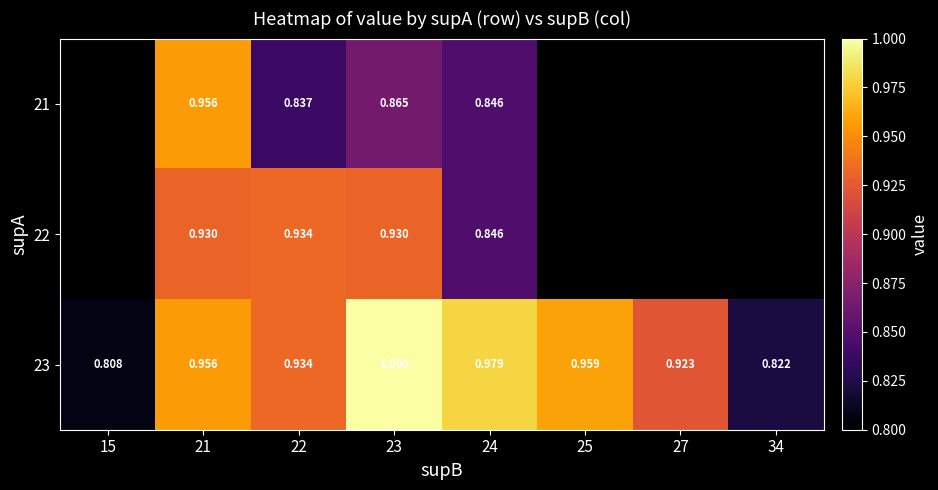

How many distinct data groups are displayed?

3